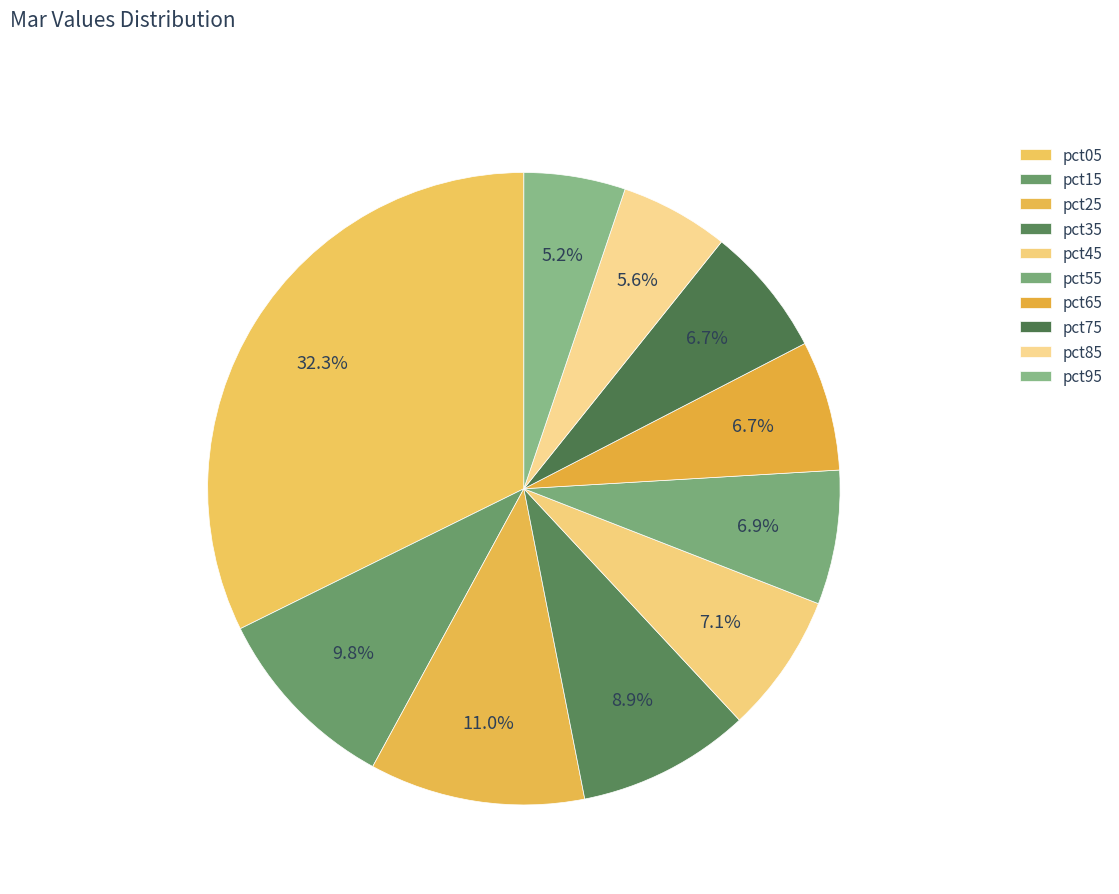

True or false: pct15 accounts for 19% of the total.

False